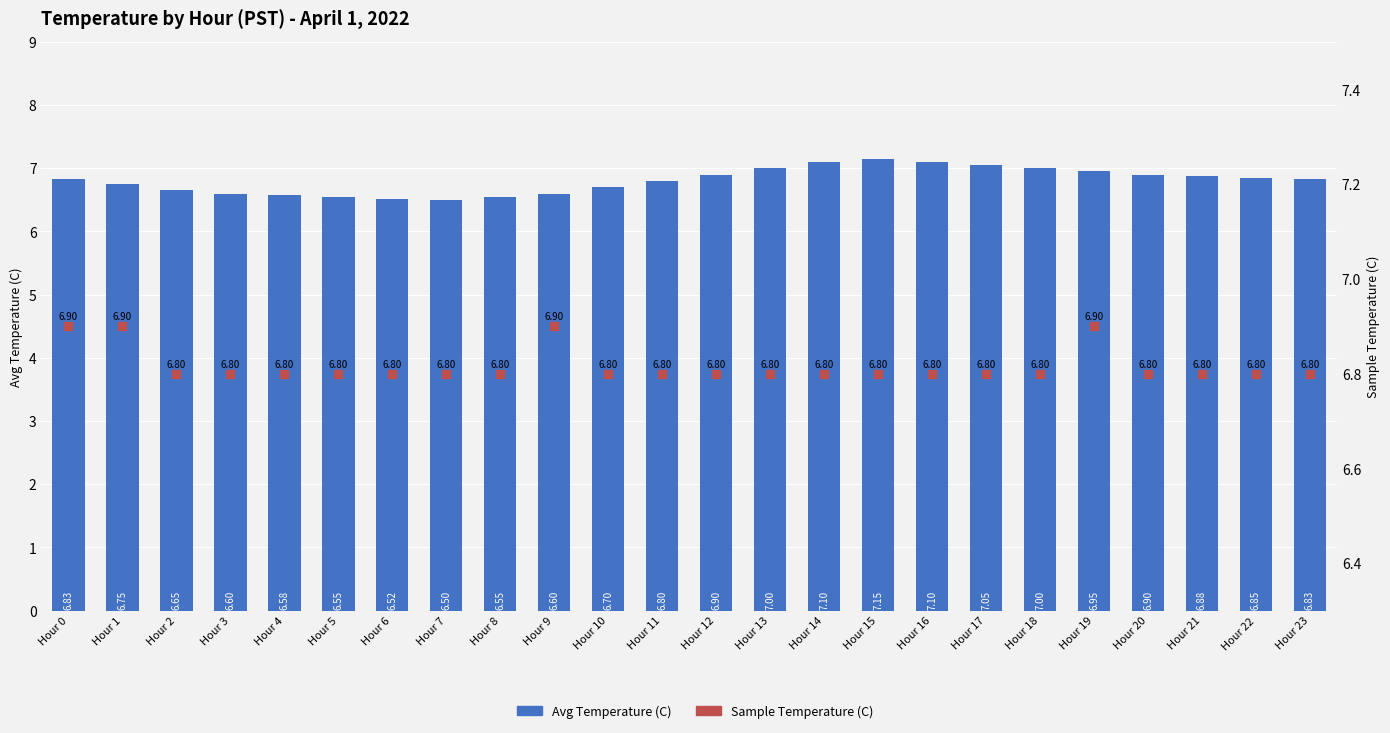

Which series has the largest total across all categories?

Sample Temperature (C)